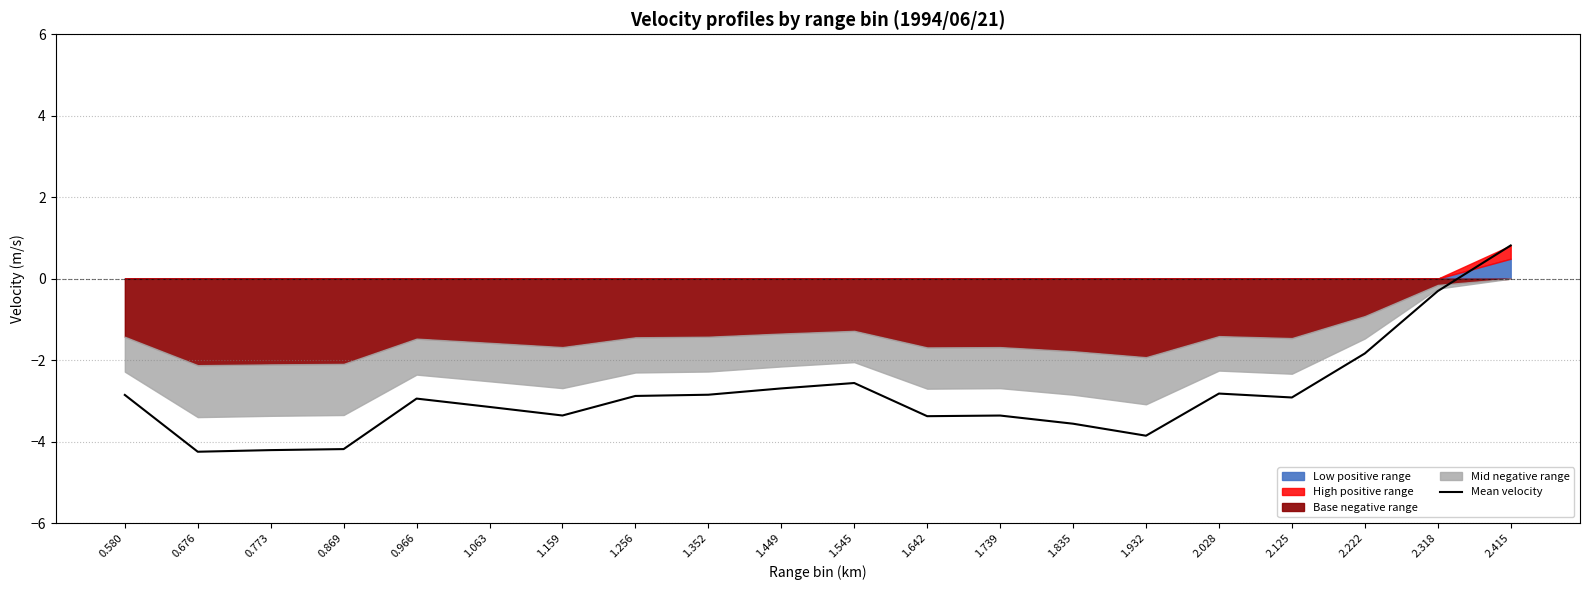

Where does the data first go above -2?

2.222